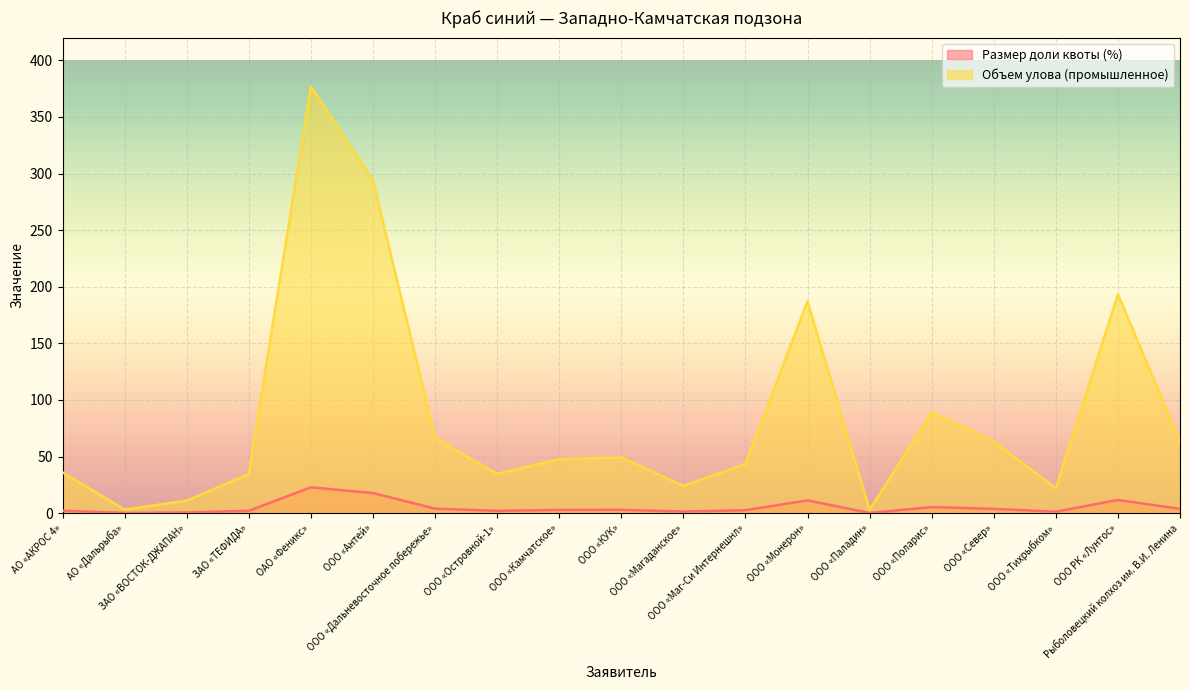

Where is the first local maximum for Размер доли квоты (%)?

ОАО «Феникс»